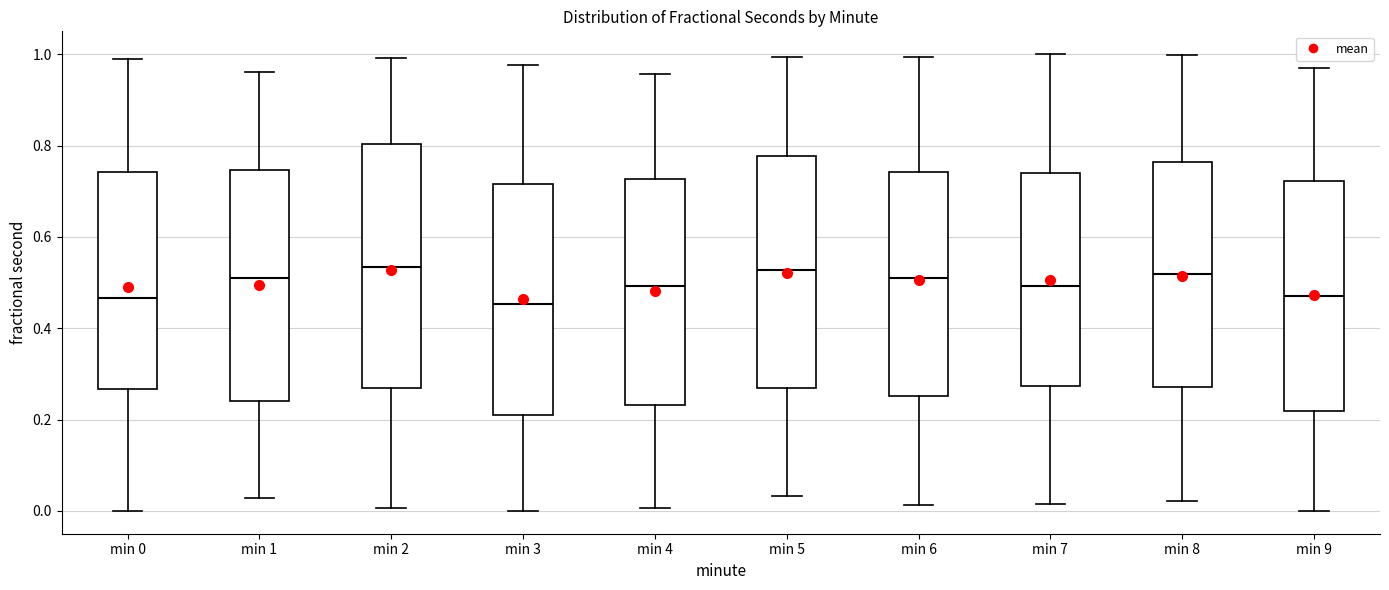

Reading left to right, transcribe this box plot: for each box, give where its median line is, the range the box spans, and where its two whiskers end, as read against the y-axis. The values are not printed on the chart, so give them approximately, as read against the axis.

min 0: median 0.46, box 0.26 to 0.74, whiskers 0.00 to 0.98
min 1: median 0.50, box 0.24 to 0.74, whiskers 0.02 to 0.96
min 2: median 0.54, box 0.26 to 0.80, whiskers 0.00 to 1.00
min 3: median 0.46, box 0.22 to 0.72, whiskers 0.00 to 0.98
min 4: median 0.50, box 0.24 to 0.72, whiskers 0.00 to 0.96
min 5: median 0.52, box 0.26 to 0.78, whiskers 0.04 to 1.00
min 6: median 0.50, box 0.26 to 0.74, whiskers 0.02 to 1.00
min 7: median 0.50, box 0.28 to 0.74, whiskers 0.02 to 1.00
min 8: median 0.52, box 0.28 to 0.76, whiskers 0.02 to 1.00
min 9: median 0.48, box 0.22 to 0.72, whiskers 0.00 to 0.96